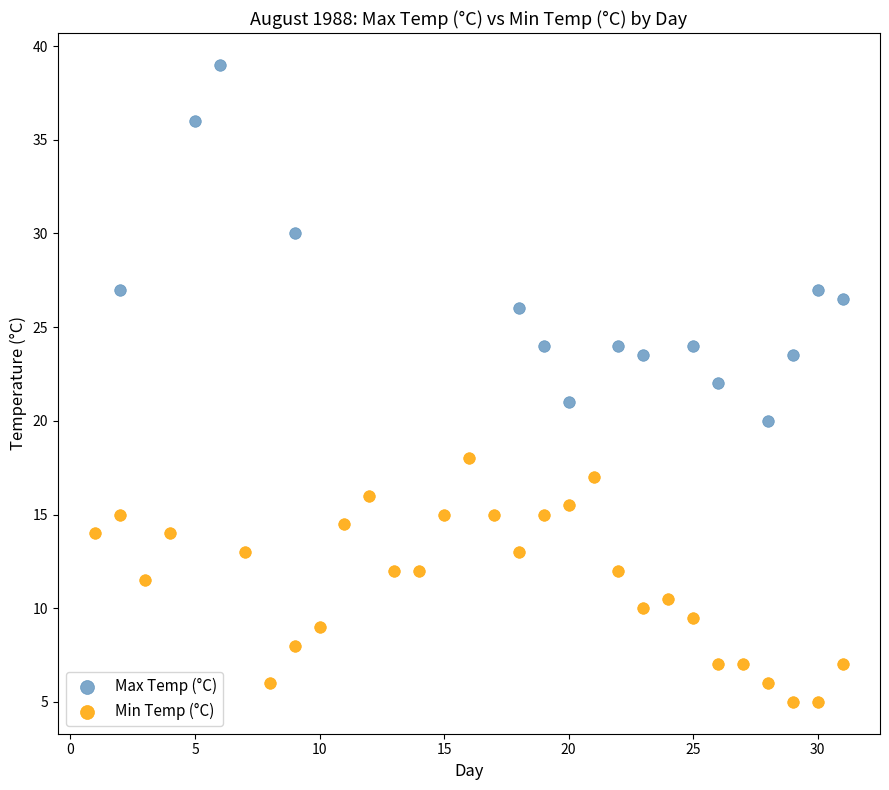

Which series reaches the minimum Y coordinate?

Min Temp (°C)